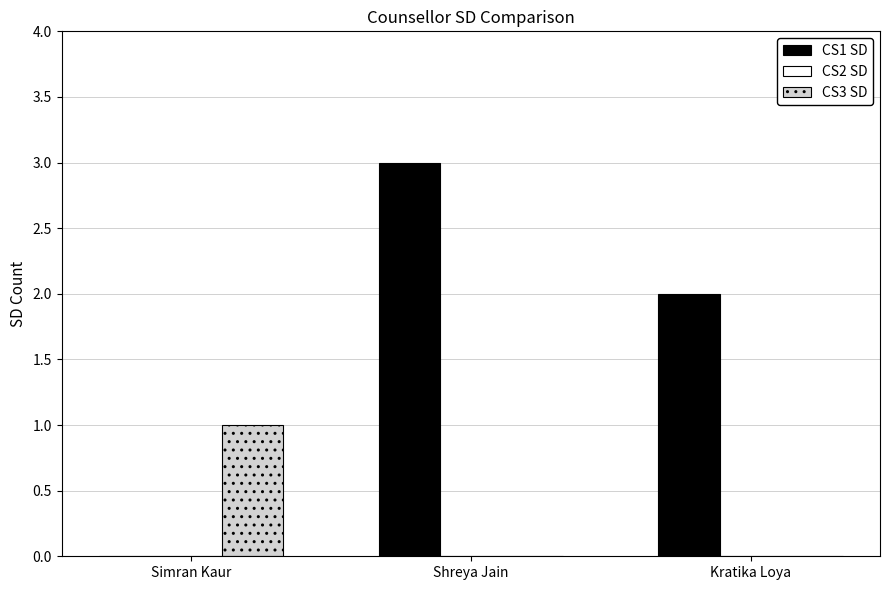

Is it true that CS3 SD equals 0 at Kratika Loya?

True